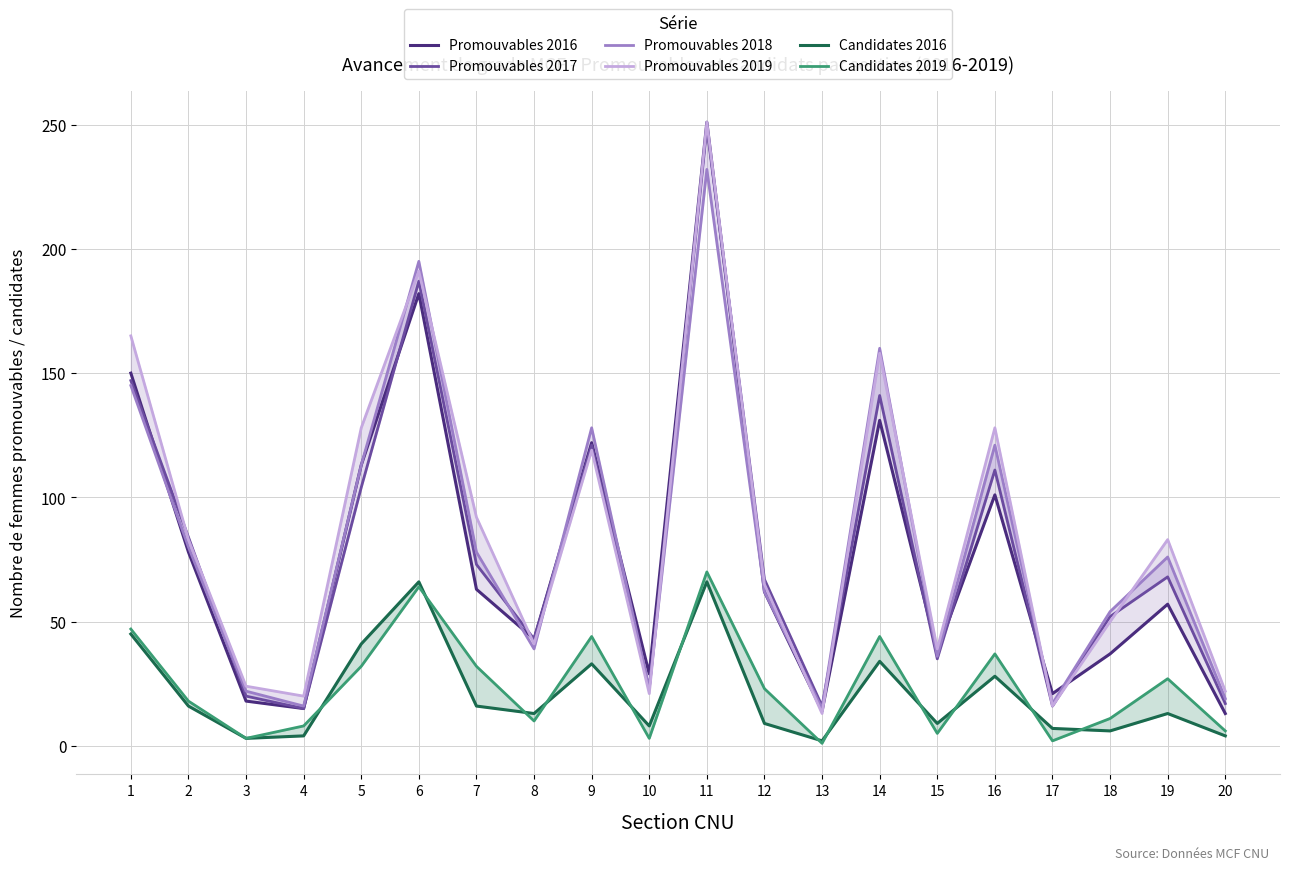

How many lines are shown in the chart?

6